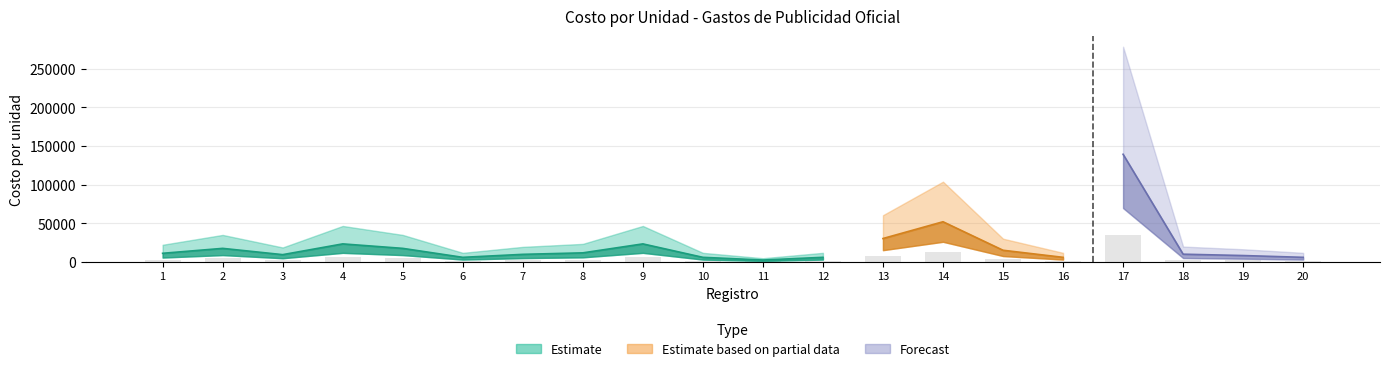

True or false: Costo por unidad has a value of 2320.0 at 11.

True